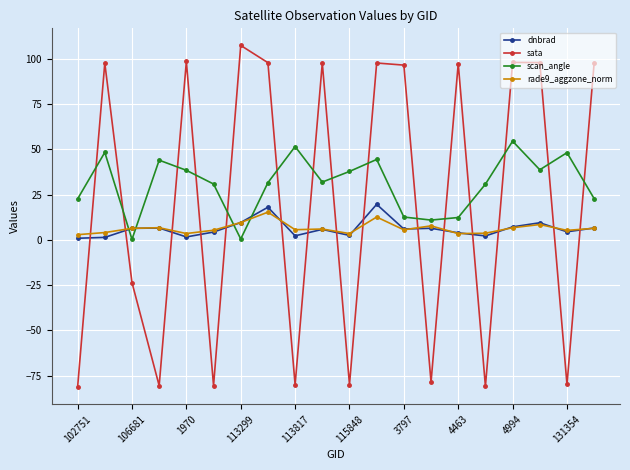

Which series has the largest range (max minus min)?

sata